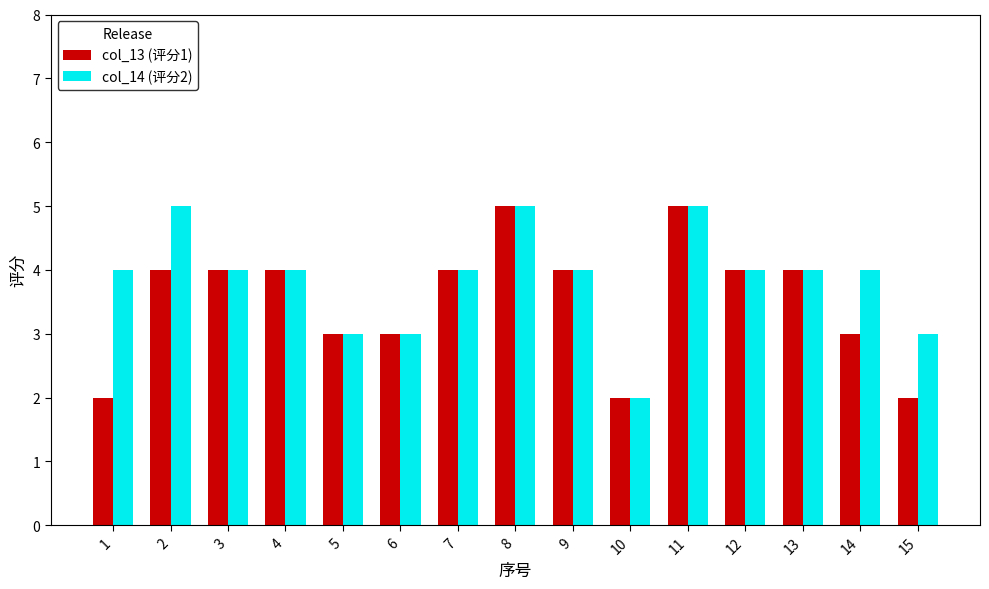

Count the col_14 (评分2) values in the range 3 to 4.

11